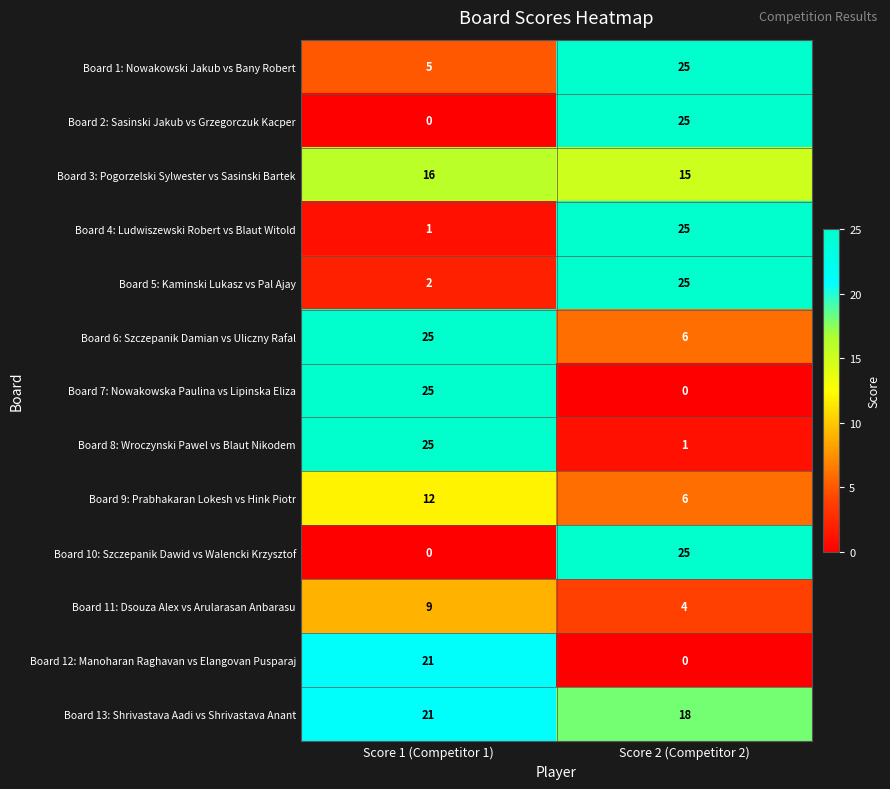

How many data points in Board 13: Shrivastava Aadi vs Shrivastava Anant are less than 21?

1